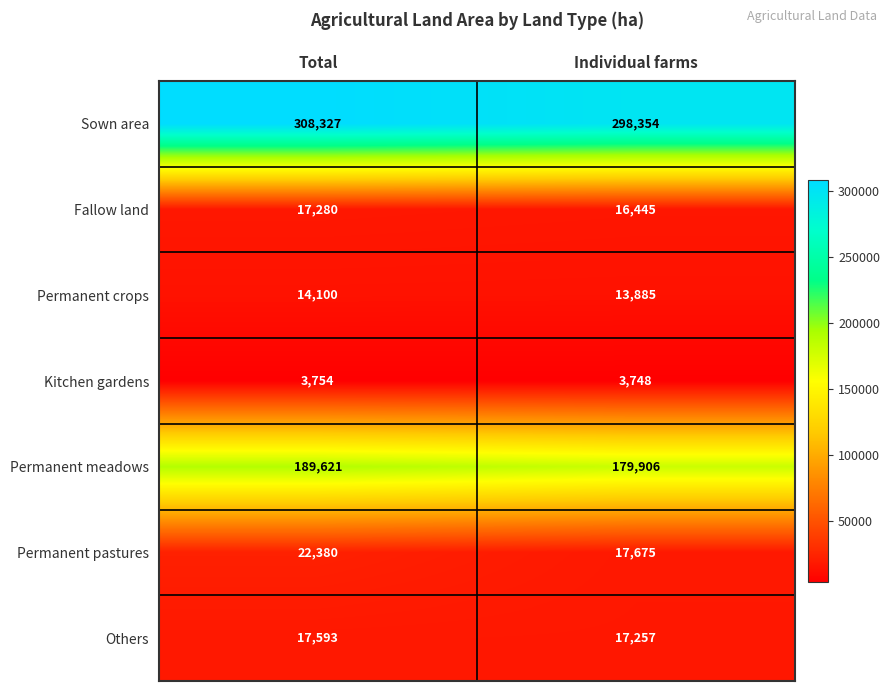

What is the difference between the Sown area values at Individual farms and Total?

9973